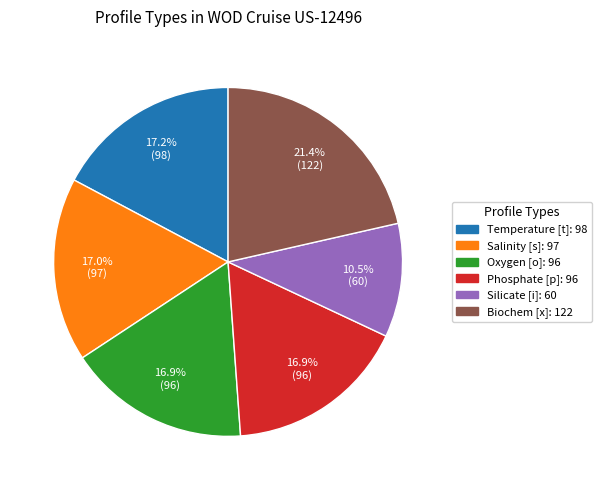

Is it true that Biochem [x] is 11% of the pie?

False